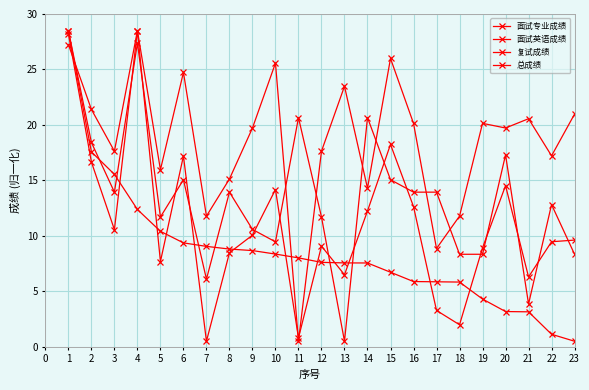

What is the sum of all 总成绩 values?

196.0